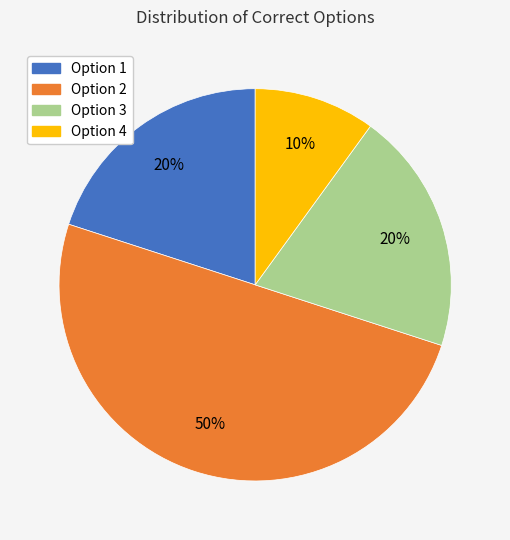

The Option 3 slice represents 20% of the pie. True or false?

True